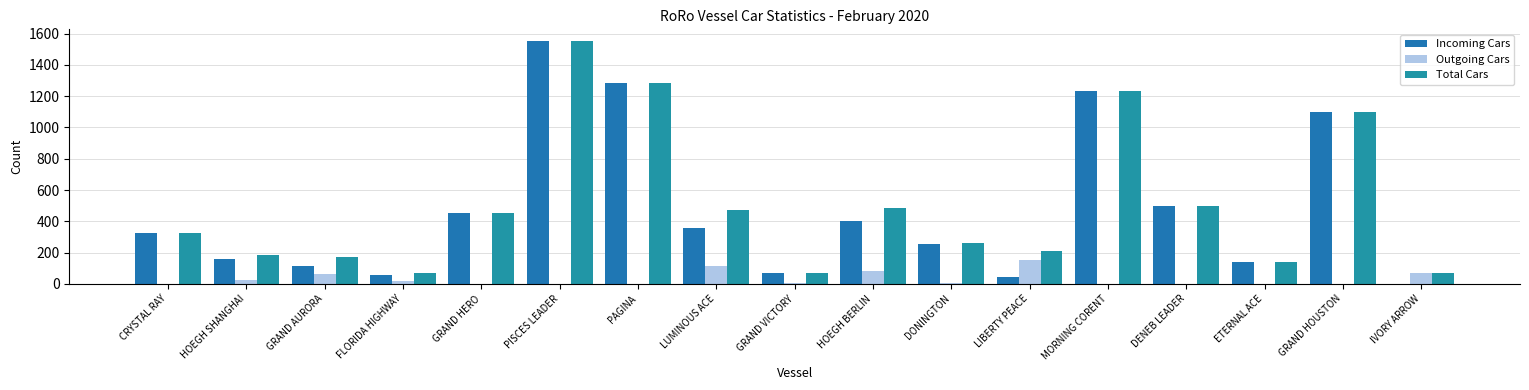

Count the number of data series in this chart.

3